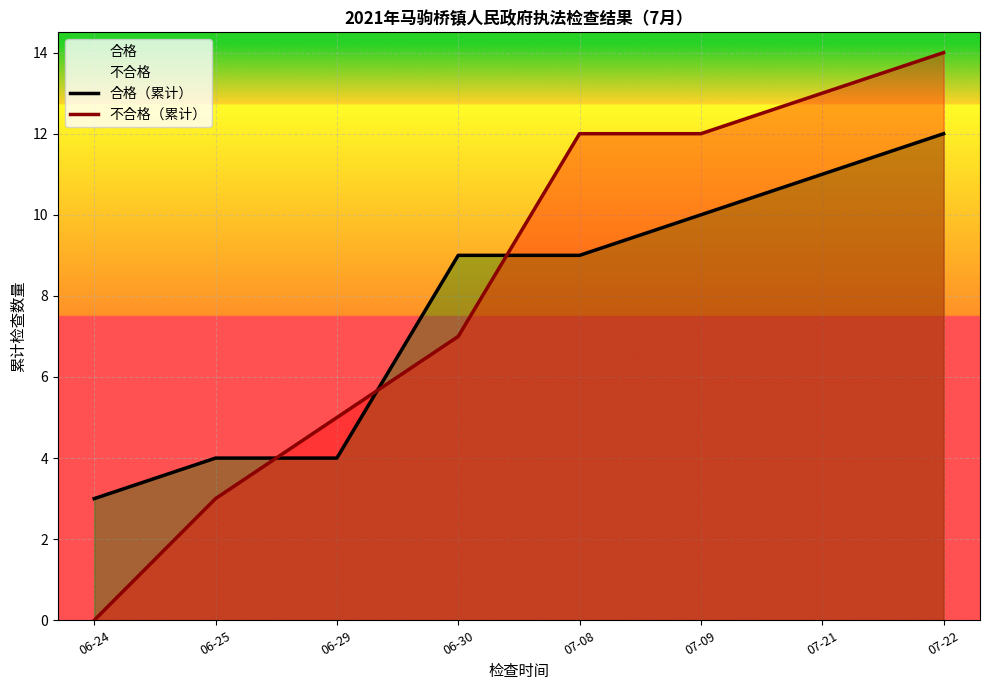

What is the value of the 不合格（累计） point at the 4th from the left?

7